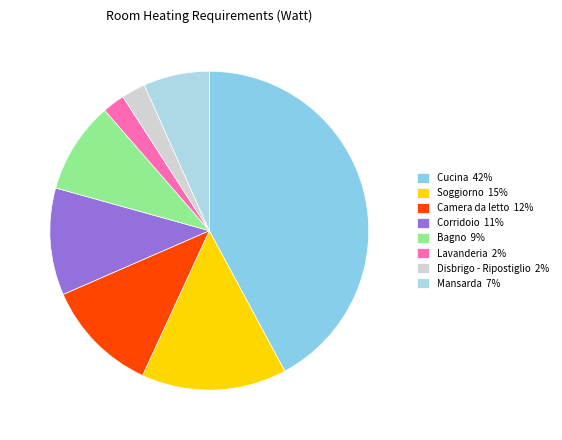

Does Lavanderia account for over 50% of the chart?

No